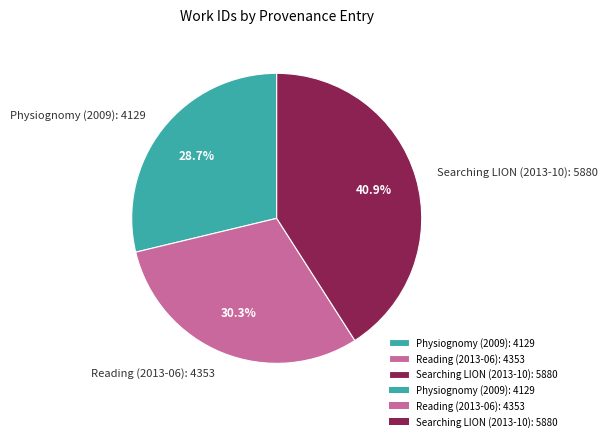

Is it true that Searching LION (2013-10) is 51% of the pie?

False